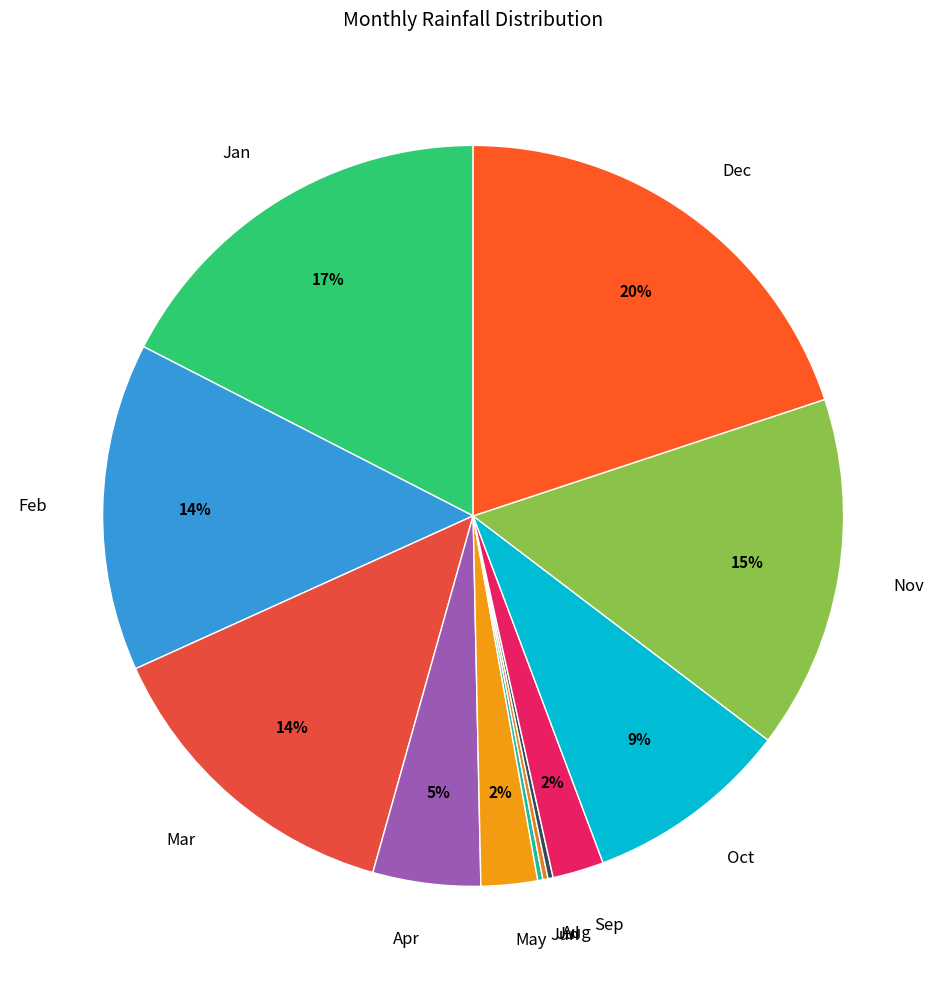

Which has a higher value, Dec or Jan?

Dec